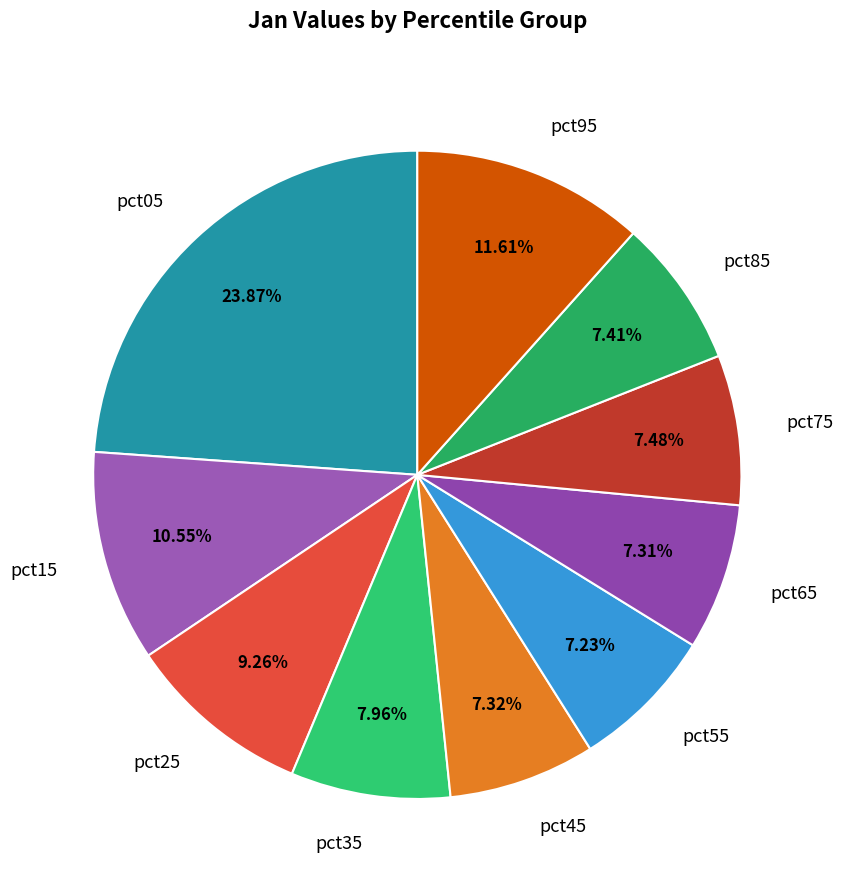

What percentage is the pct85 slice, to the nearest percent?

7%